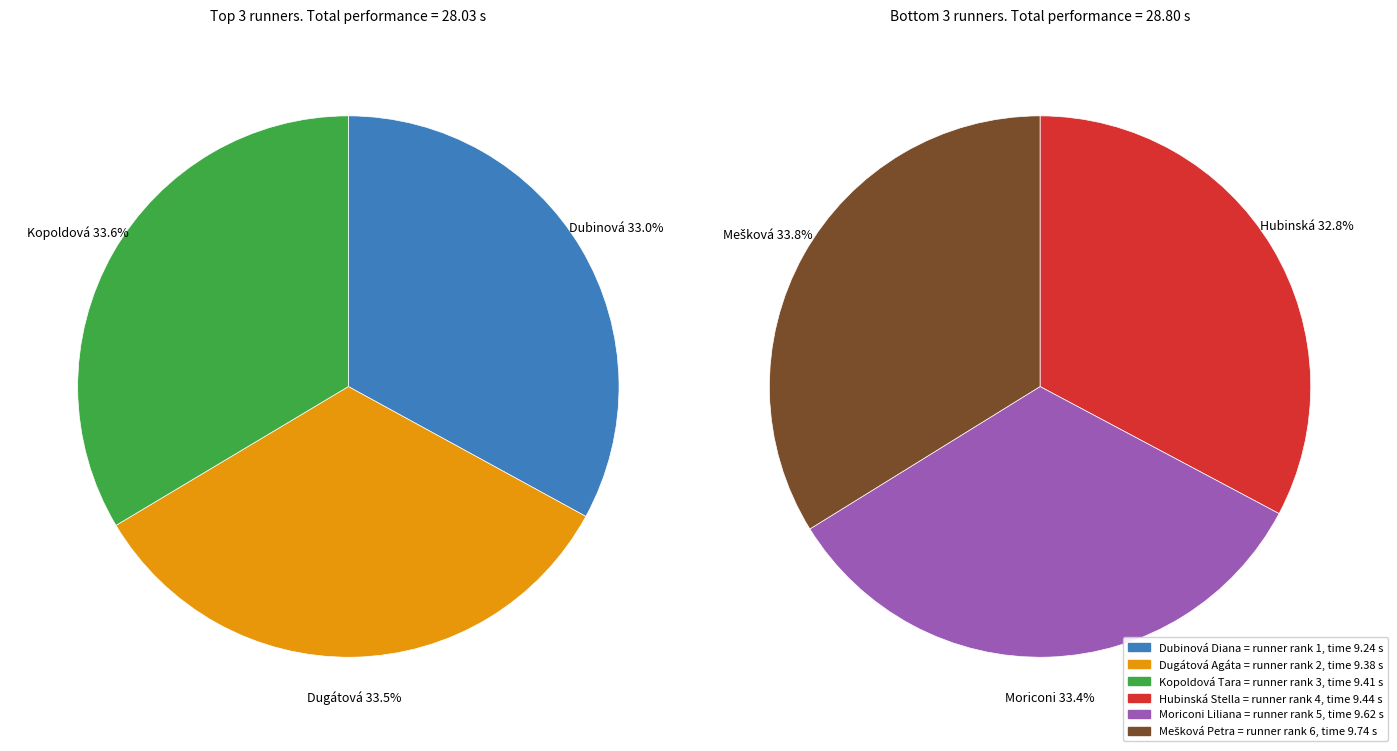

The Mešková Petra slice represents 22% of the pie. True or false?

False